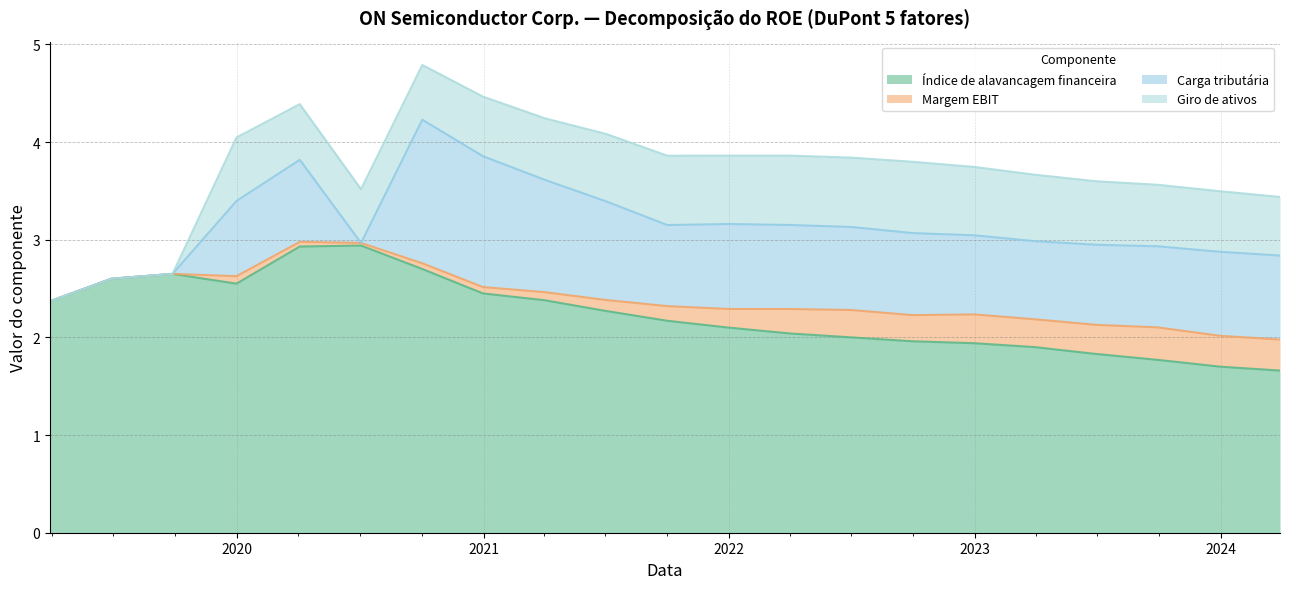

True or false: Carga tributária and Índice de alavancagem financeira cross at least once.

False